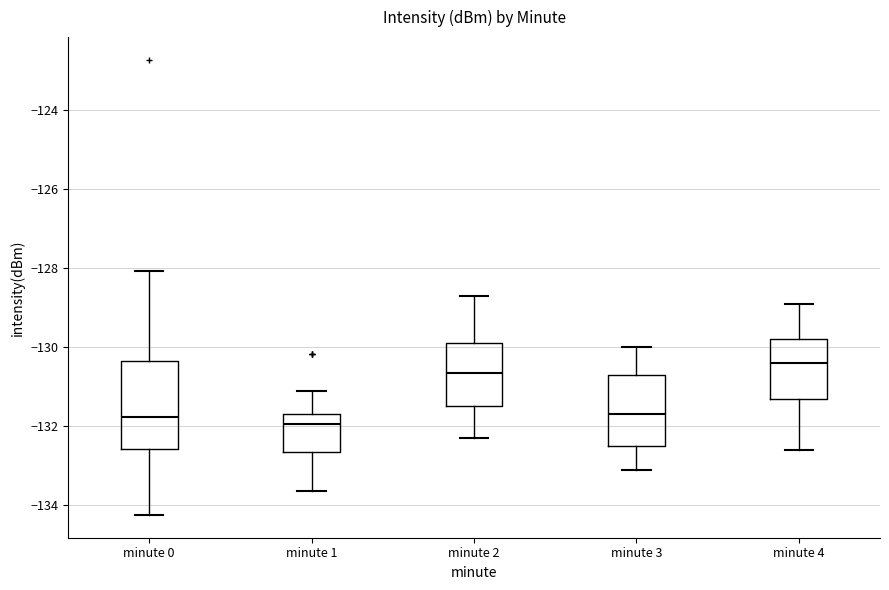

Comparing the boxes themselves (not the whiskers), which one is the tallest?

minute 0